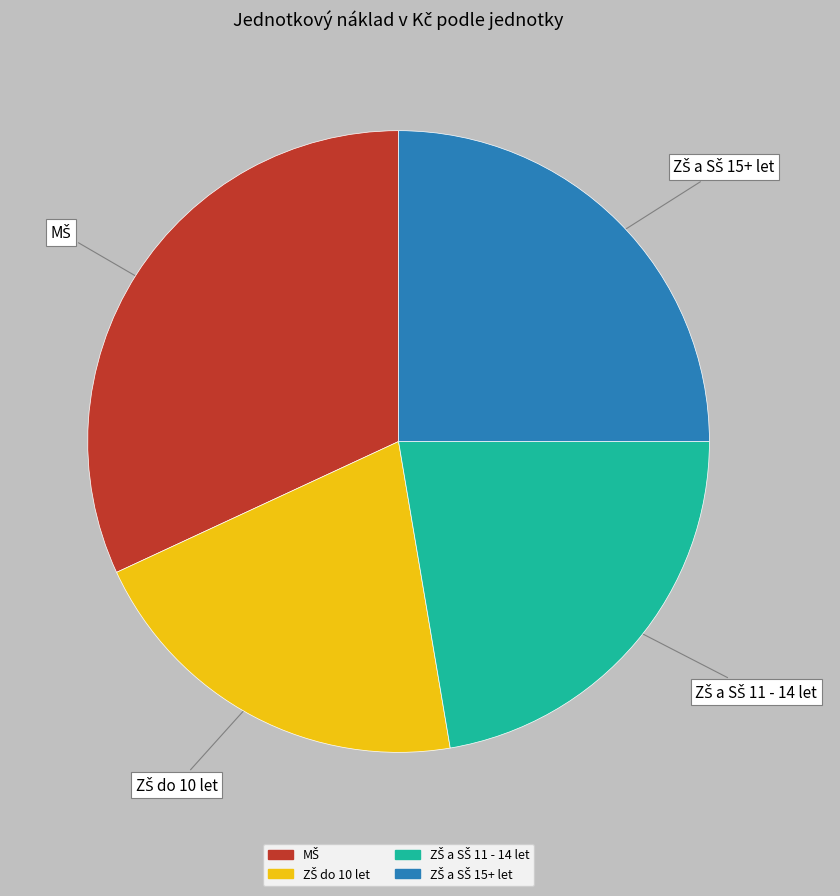

Does any single category account for the majority?

No